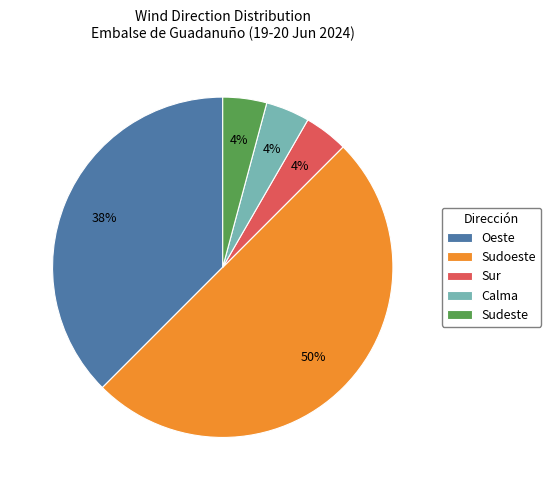

How many segments does this pie chart have?

5